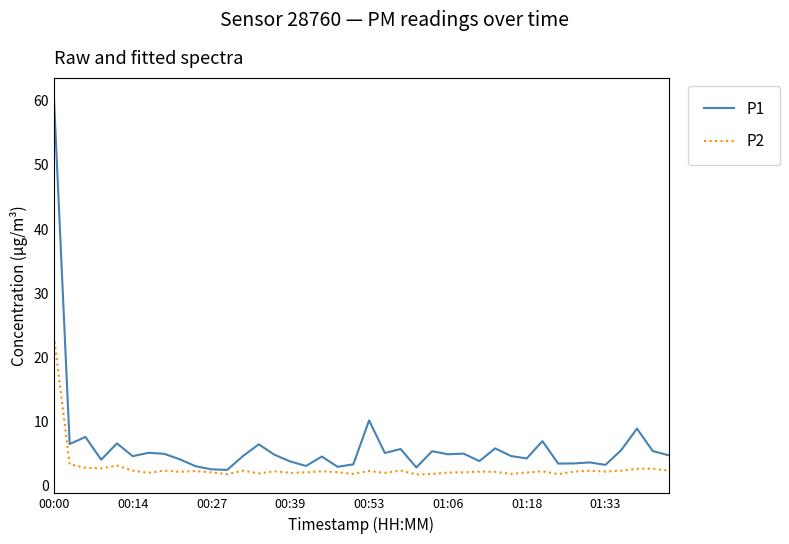

List the series in order of their overall mean, lowest first.

P2, P1